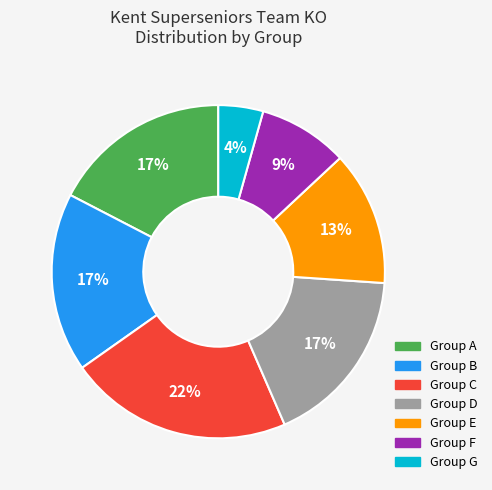

Is there any slice that represents more than half of the pie?

No